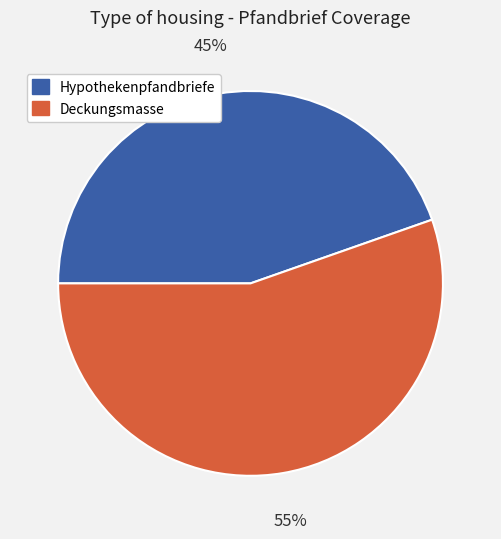

How many segments does this pie chart have?

2